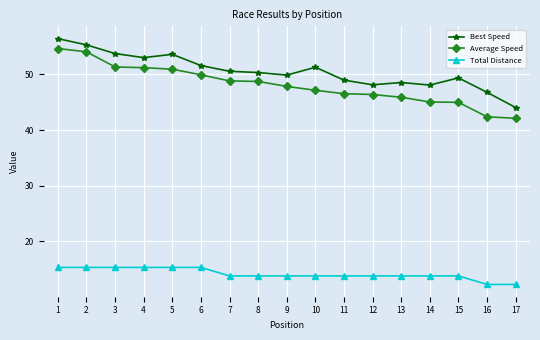

What value does the Best Speed series have at 13?

48.5